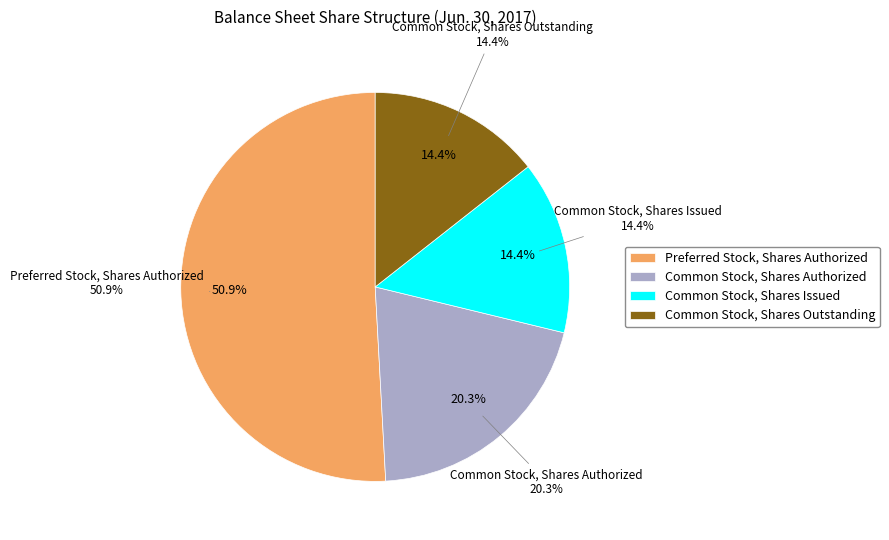

Combined, do Preferred Stock, Shares Authorized and Common Stock, Shares Outstanding account for over 50%?

Yes